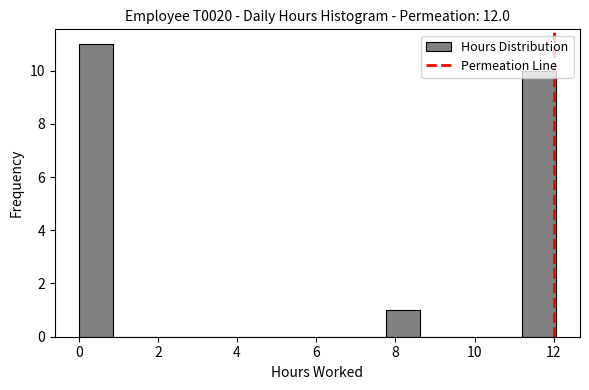

Reading left to right, list every bar in this chart as the range it spans on the x-axis followed by its height. Neither the bar edges nor the heights are printed on the chart, so give them approximately, as read against the axes.

0.0 to 0.8: 11
0.8 to 1.8: 0
1.8 to 2.6: 0
2.6 to 3.4: 0
3.4 to 4.4: 0
4.4 to 5.2: 0
5.2 to 6.0: 0
6.0 to 6.8: 0
6.8 to 7.8: 0
7.8 to 8.6: 1
8.6 to 9.4: 0
9.4 to 10.4: 0
10.4 to 11.2: 0
11.2 to 12.0: 10